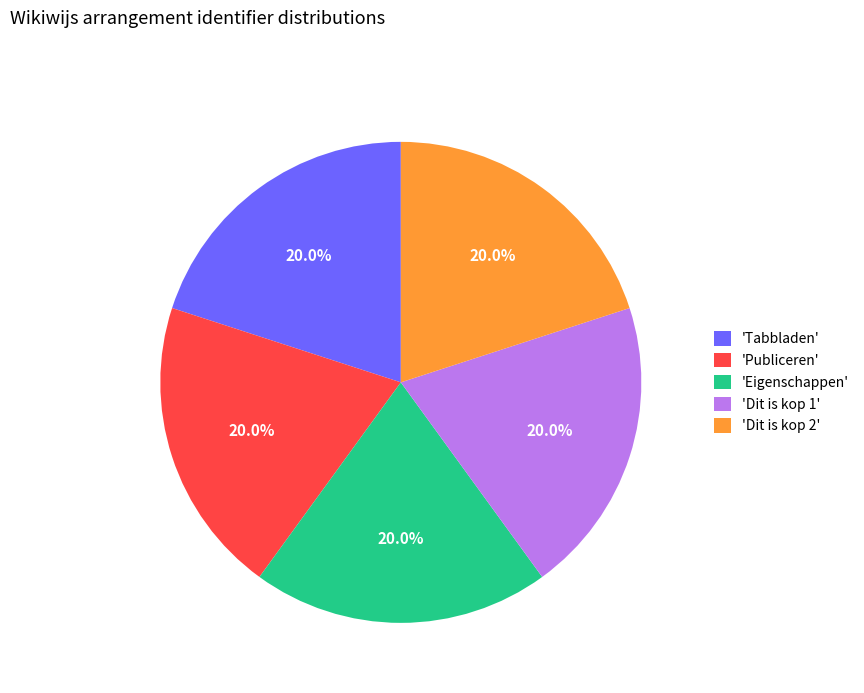

How many slices are in this pie chart?

5